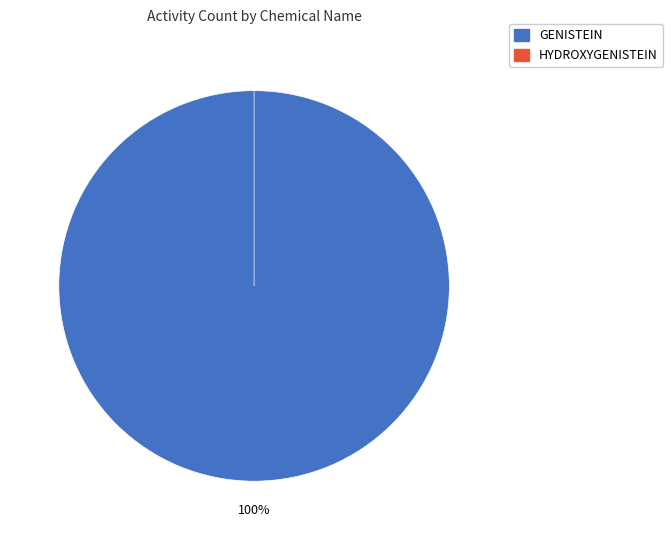

What is the largest slice in the pie chart?

GENISTEIN